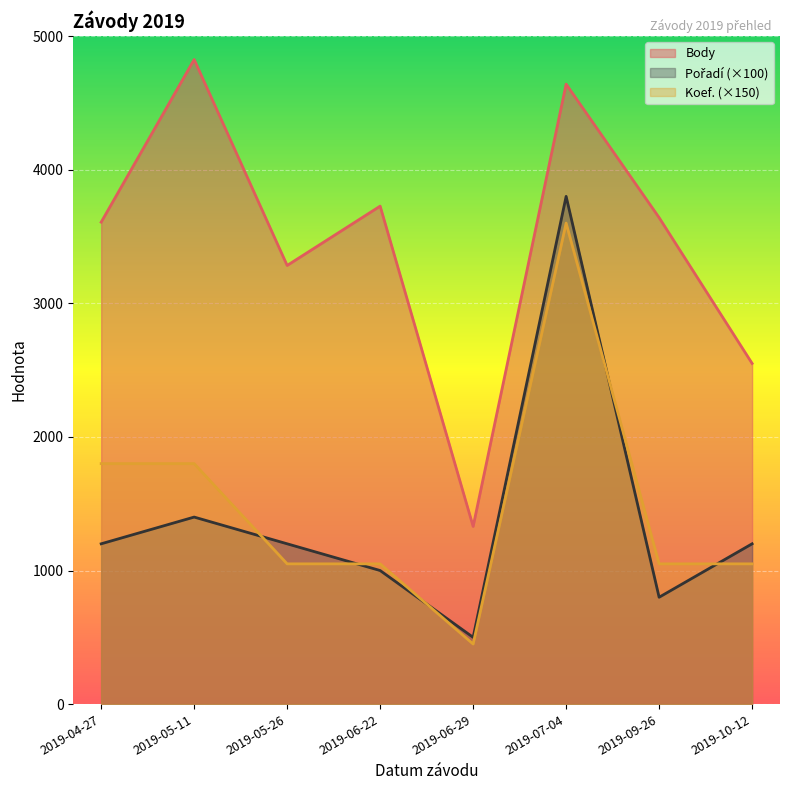

Which series has the largest range (max minus min)?

Body